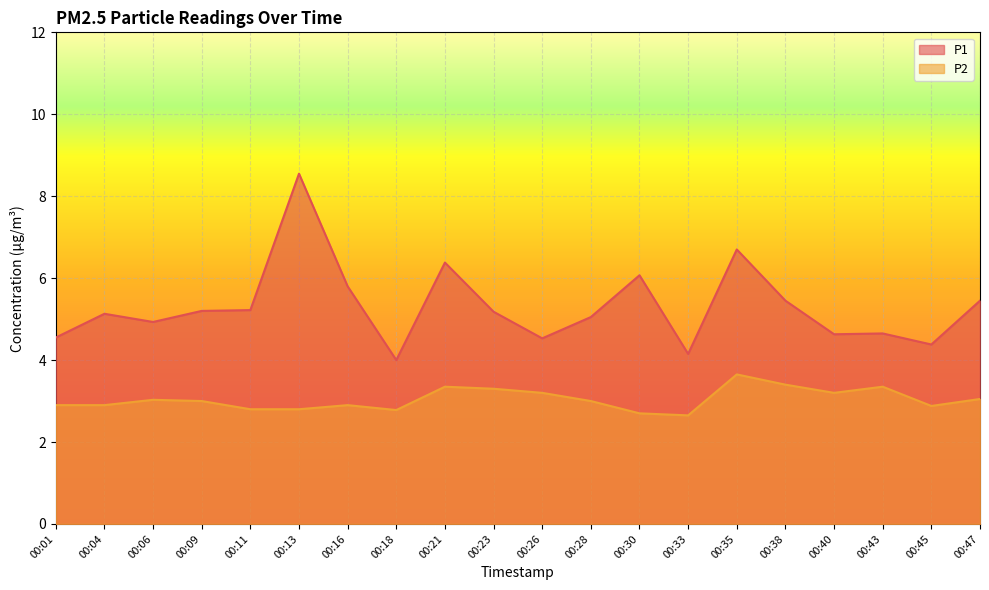

Where is the first local minimum for P1?

00:06